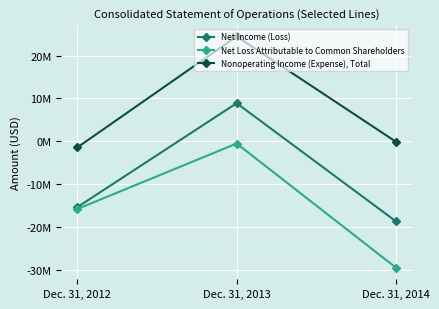

What are all the series names shown in the legend?

Net Income (Loss), Net Loss Attributable to Common Shareholders, Nonoperating Income (Expense), Total